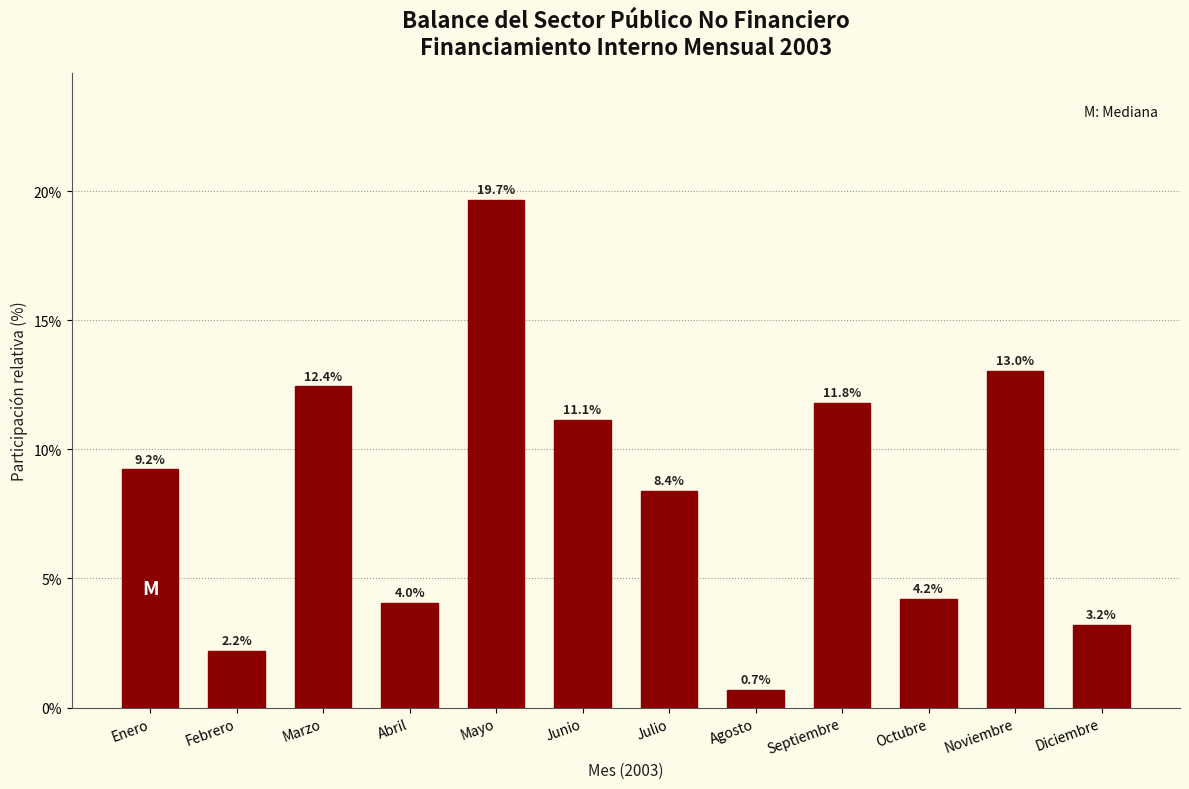

Reading left to right, transcribe all the data shown in this chart.

Enero=9.2	Febrero=2.2	Marzo=12.4	Abril=4.0	Mayo=19.7	Junio=11.1	Julio=8.4	Agosto=0.7	Septiembre=11.8	Octubre=4.2	Noviembre=13.0	Diciembre=3.2